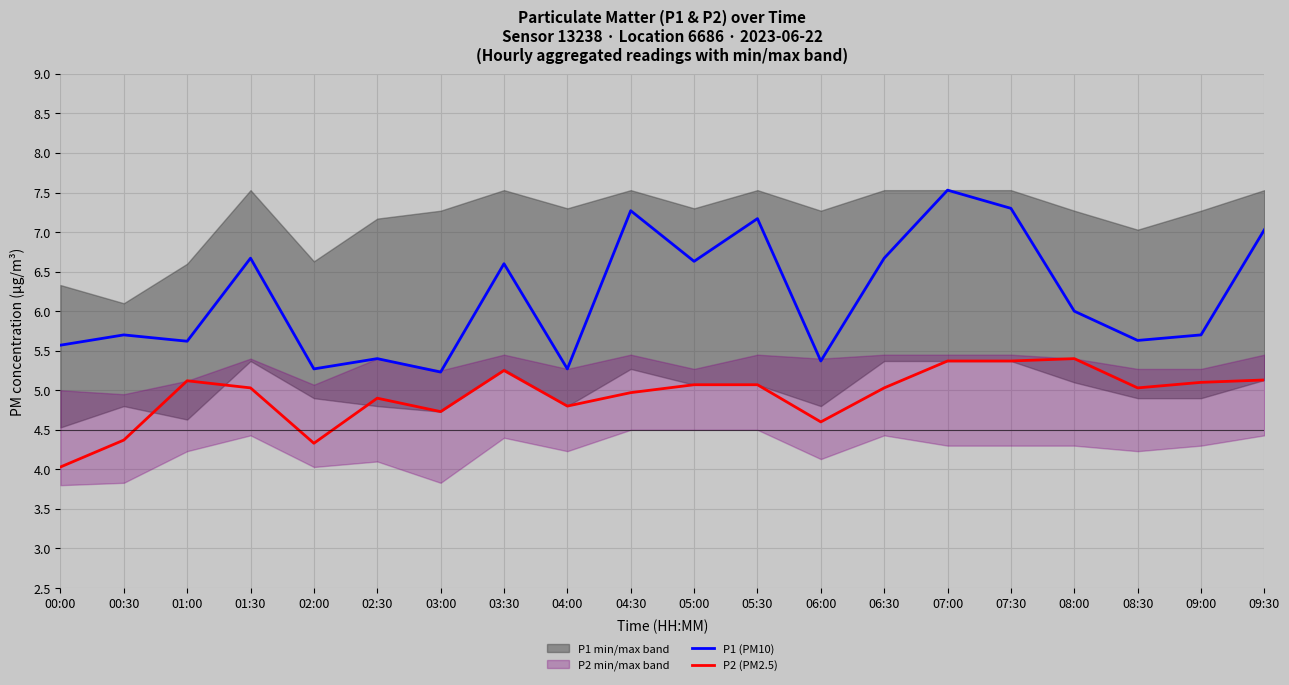

True or false: P1 (PM10) and P2 (PM2.5) intersect in this chart.

False